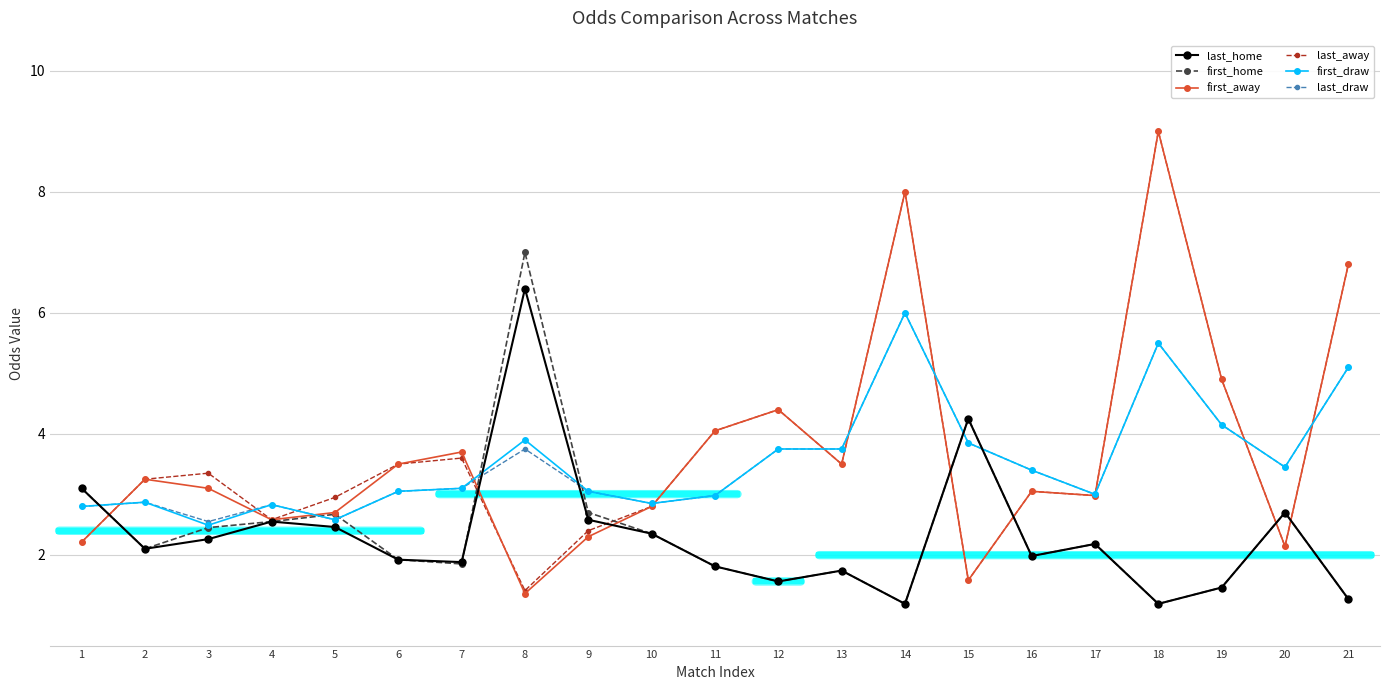

At which category is the sum across all series the highest?

18